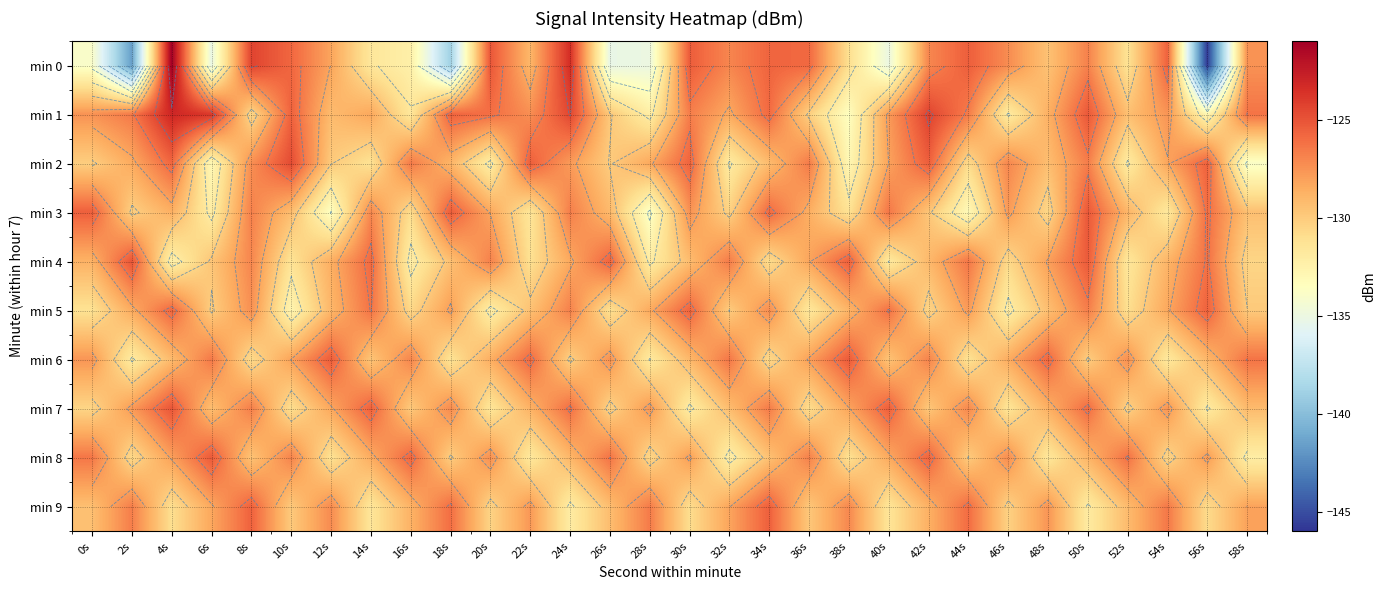

The value of min 4 at 50s is -214.4. True or false?

False